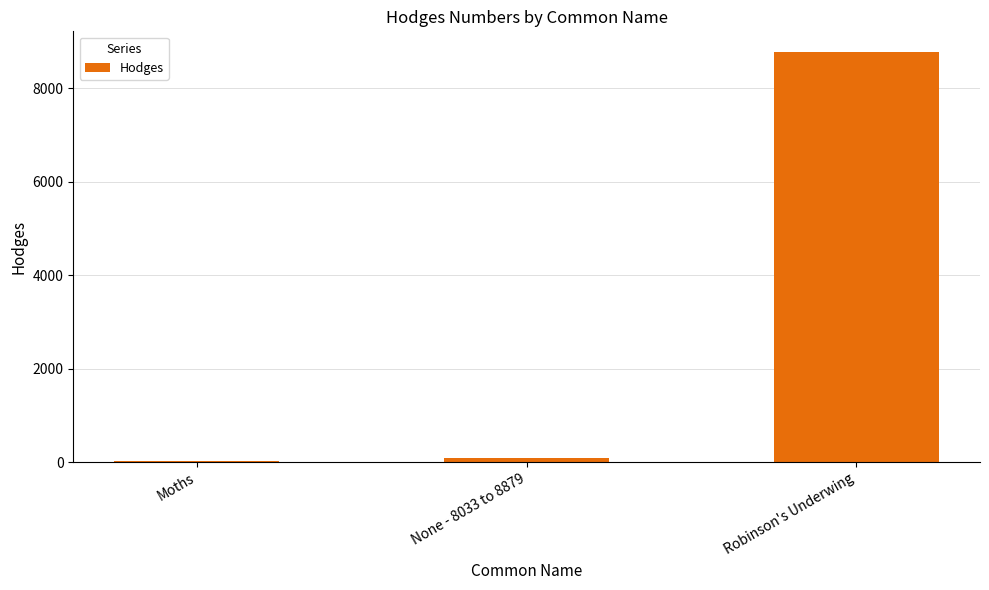

What is the change in value from Moths to Robinson's Underwing?

+8751.0